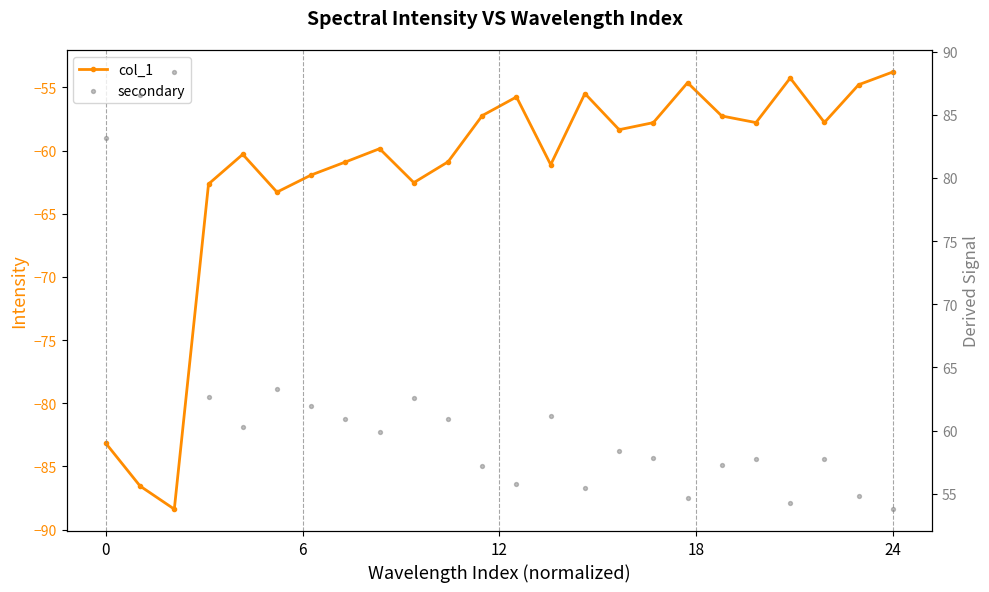

Which series reaches the maximum Y coordinate?

secondary